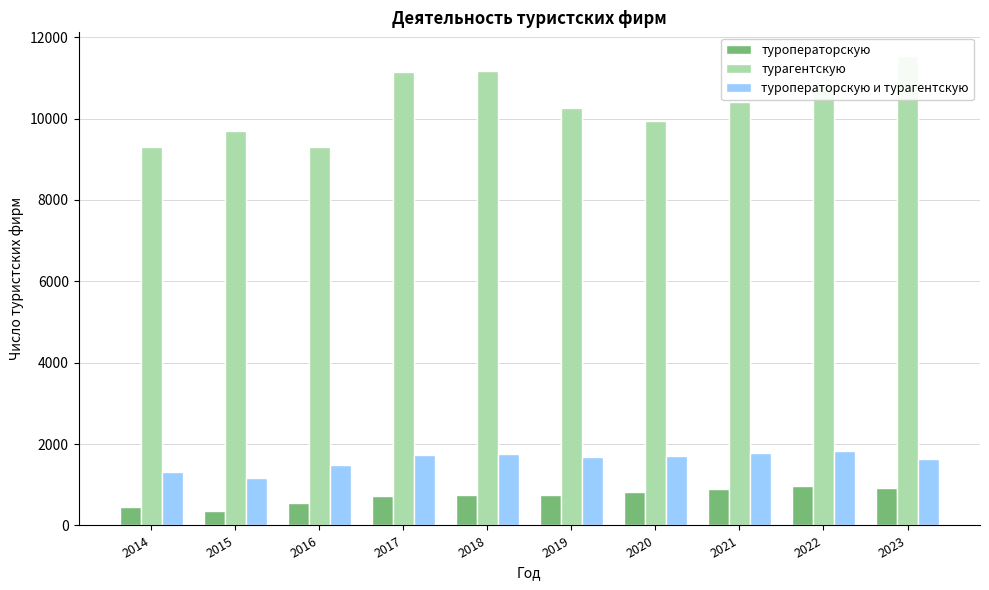

What is the maximum value for турагентскую?

11541